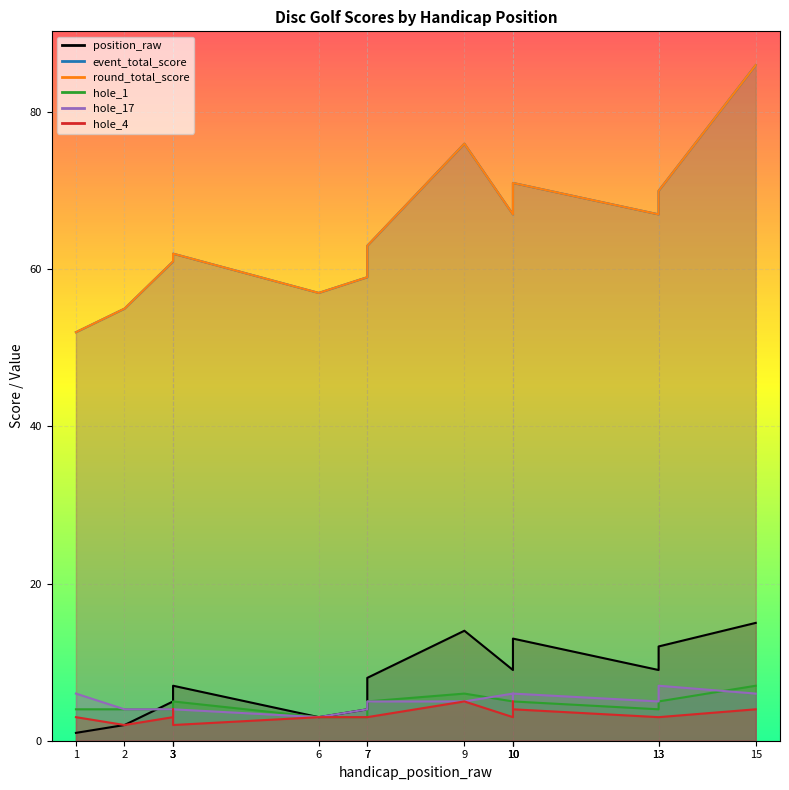

Which series has the largest total across all categories?

event_total_score